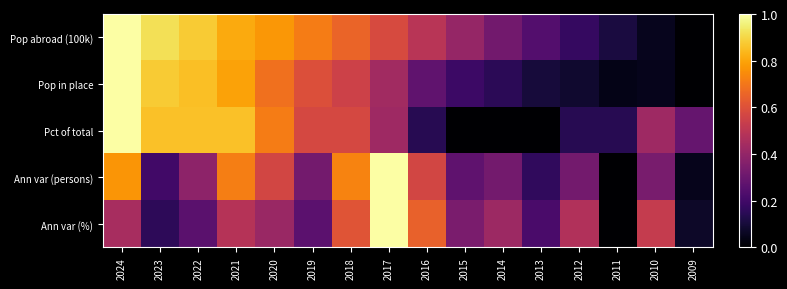

Reading right to left, what are all the values shown in this chart?

Pop abroad (100k): 2009=0.0	2010=0.1	2011=0.1	2012=0.2	2013=0.2	2014=0.3	2015=0.4	2016=0.5	2017=0.6	2018=0.7	2019=0.7	2020=0.8	2021=0.8	2022=0.9	2023=0.9	2024=1.0
Pop in place: 2009=0.0	2010=0.0	2011=0.0	2012=0.1	2013=0.1	2014=0.2	2015=0.2	2016=0.3	2017=0.4	2018=0.6	2019=0.6	2020=0.7	2021=0.8	2022=0.9	2023=0.9	2024=1.0
Pct of total: 2009=0.3	2010=0.4	2011=0.1	2012=0.1	2013=0.0	2014=0.0	2015=0.0	2016=0.1	2017=0.4	2018=0.6	2019=0.6	2020=0.7	2021=0.9	2022=0.9	2023=0.9	2024=1.0
Ann var (persons): 2009=0.1	2010=0.3	2011=0.0	2012=0.3	2013=0.2	2014=0.3	2015=0.3	2016=0.6	2017=1.0	2018=0.7	2019=0.3	2020=0.6	2021=0.7	2022=0.4	2023=0.2	2024=0.8
Ann var (%): 2009=0.1	2010=0.5	2011=0.0	2012=0.5	2013=0.2	2014=0.4	2015=0.3	2016=0.6	2017=1.0	2018=0.6	2019=0.3	2020=0.4	2021=0.5	2022=0.3	2023=0.2	2024=0.4